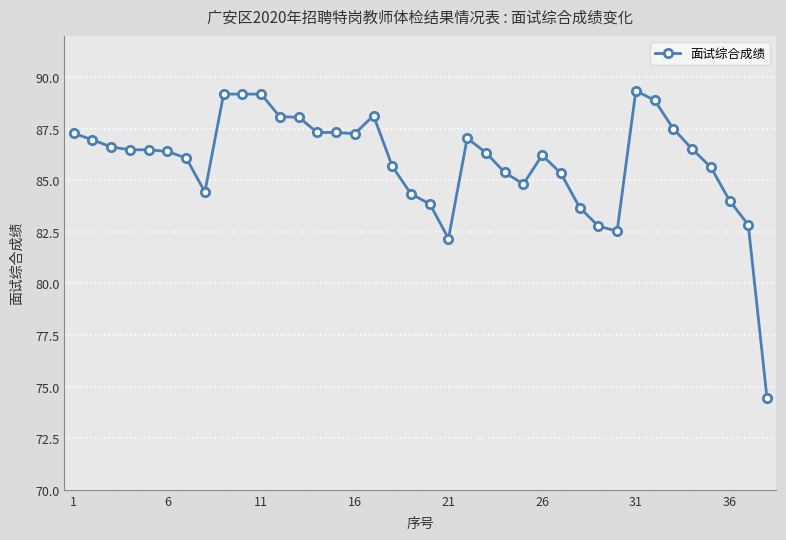

What is the value of the 24th point from the left?

85.4